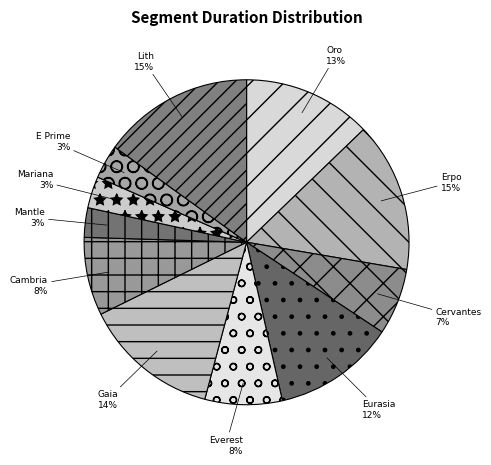

Combined, do Mariana and Erpo account for over 50%?

No